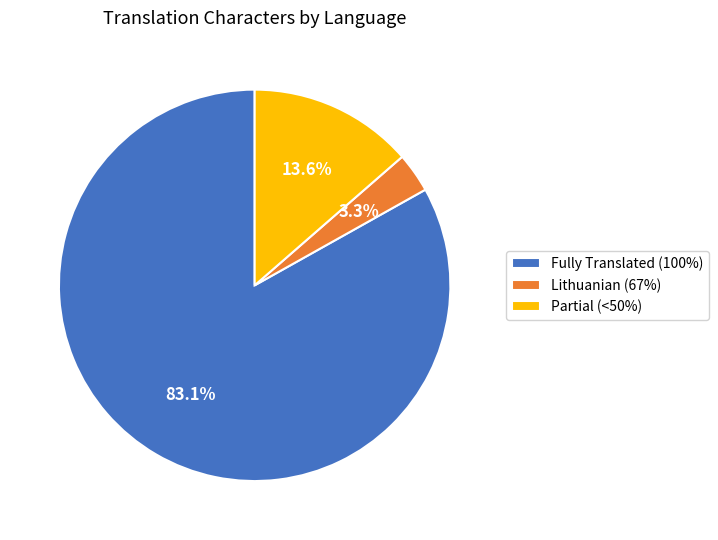

Is Lithuanian (67%) the majority of the pie?

No